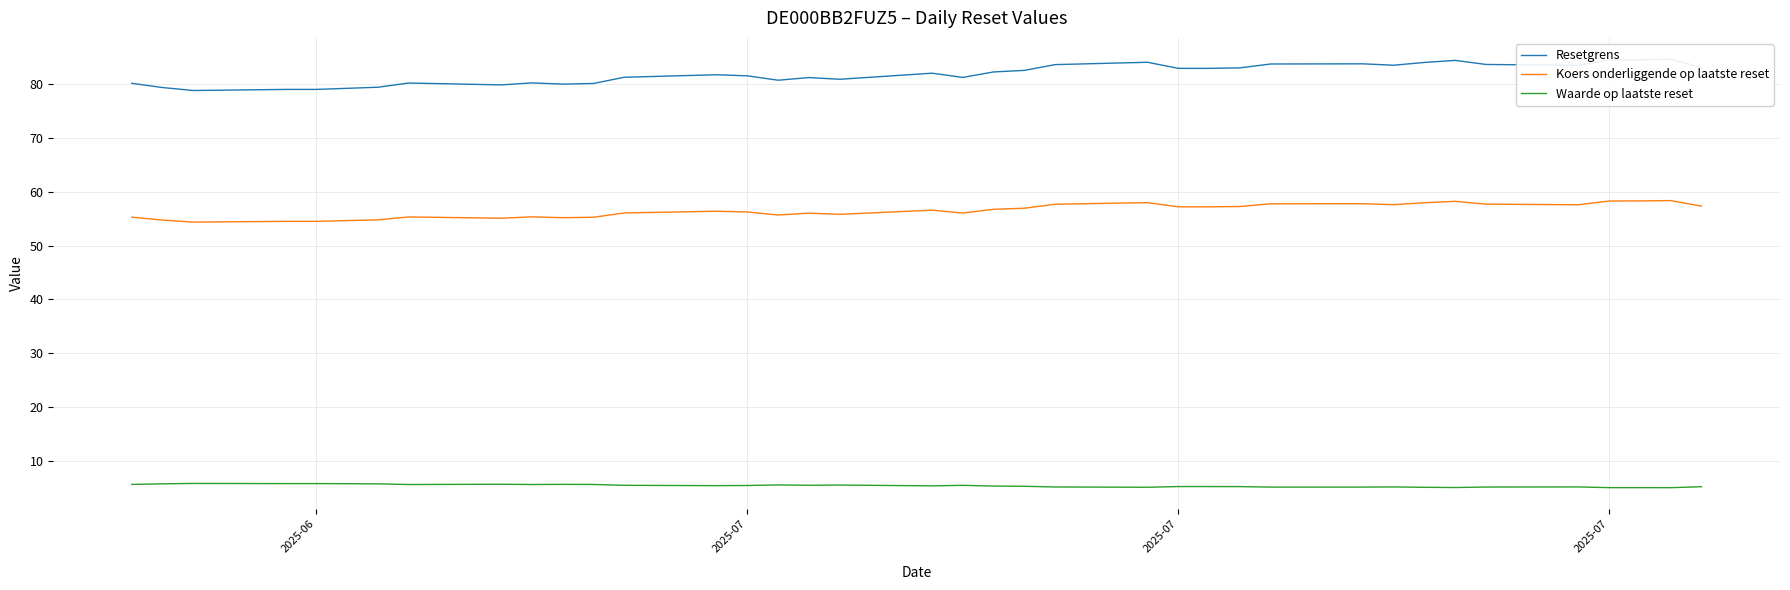

True or false: Koers onderliggende op laatste reset and Waarde op laatste reset cross at least once.

False